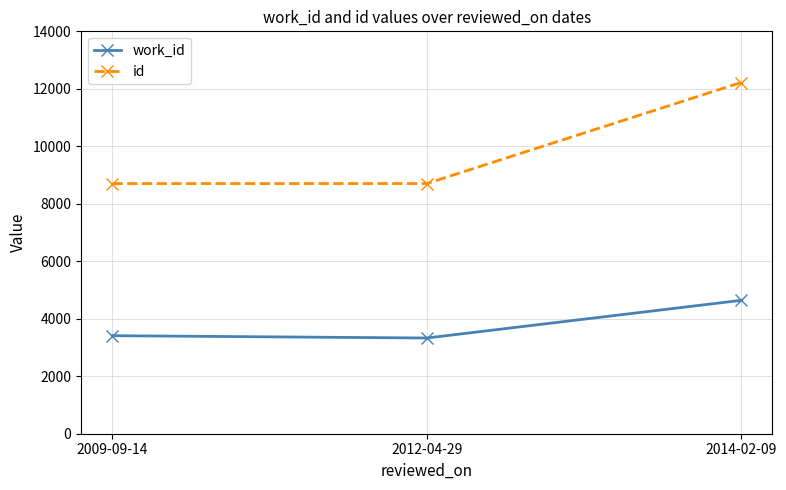

What is the difference between the highest and lowest values at 2014-02-09?

7579